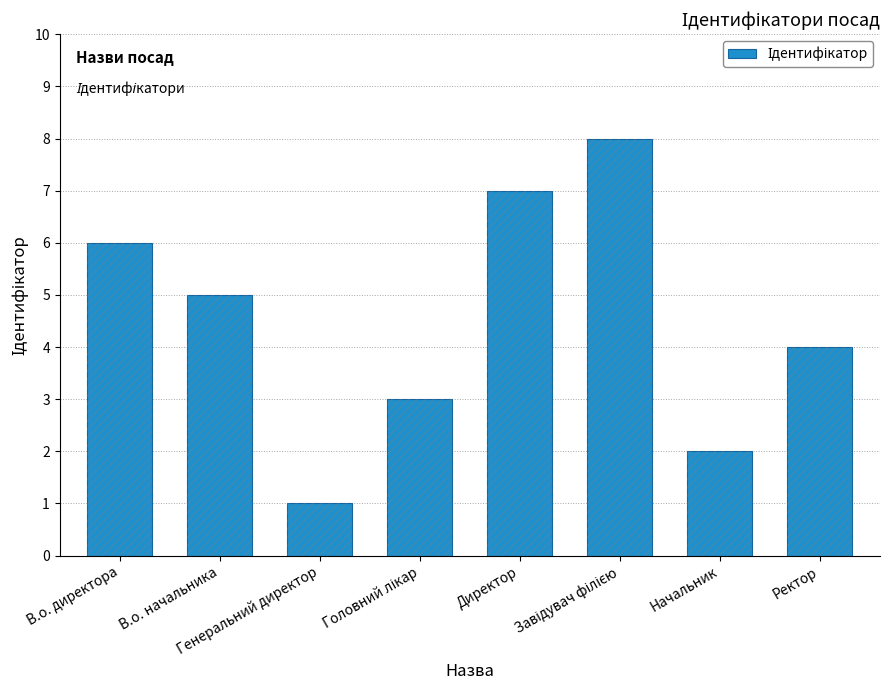

What is the value of the 2nd bar from the left?

5